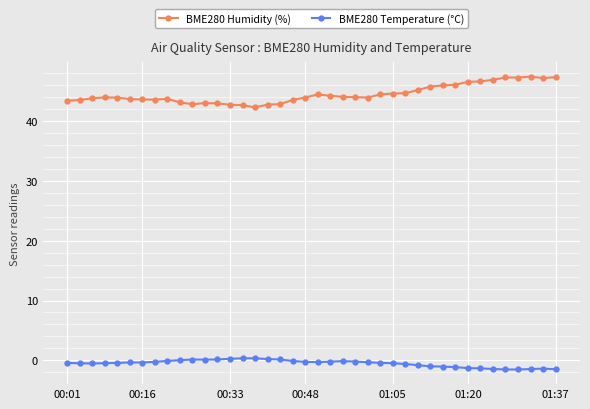

What is the greatest value displayed?

47.5